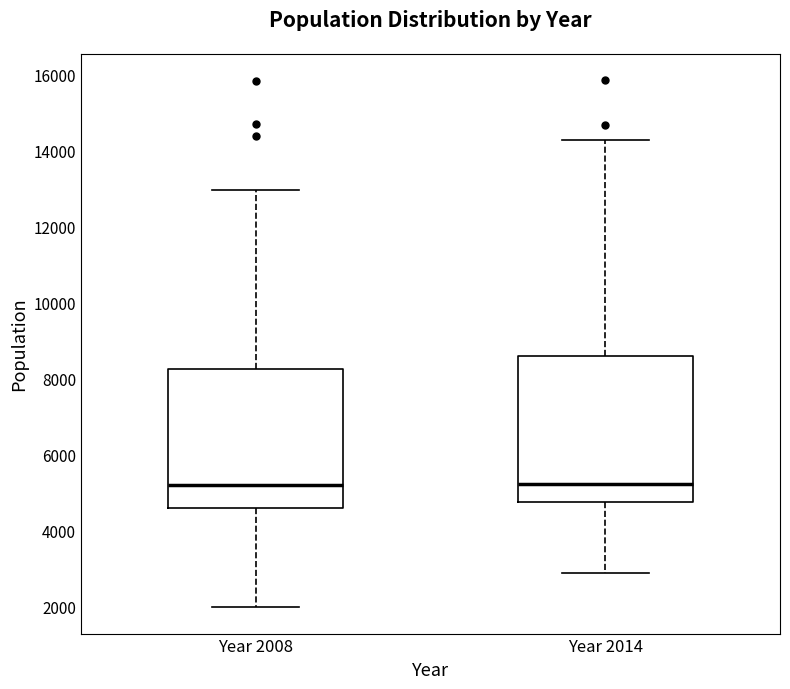

Reading left to right, transcribe this box plot: for each box, give where its median line is, the range the box spans, and where its two whiskers end, as read against the y-axis. The values are not printed on the chart, so give them approximately, as read against the axis.

Year 2008: median 5200, box 4600 to 8200, whiskers 2000 to 13000
Year 2014: median 5200, box 4800 to 8600, whiskers 2800 to 14200